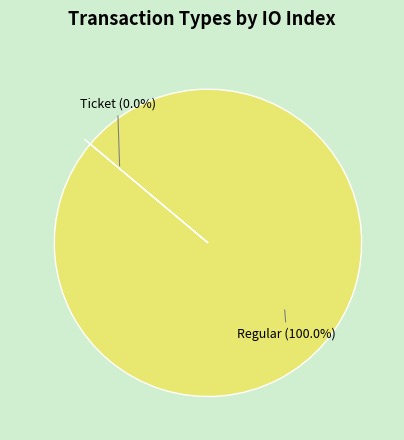

True or false: Regular accounts for 100% of the total.

True